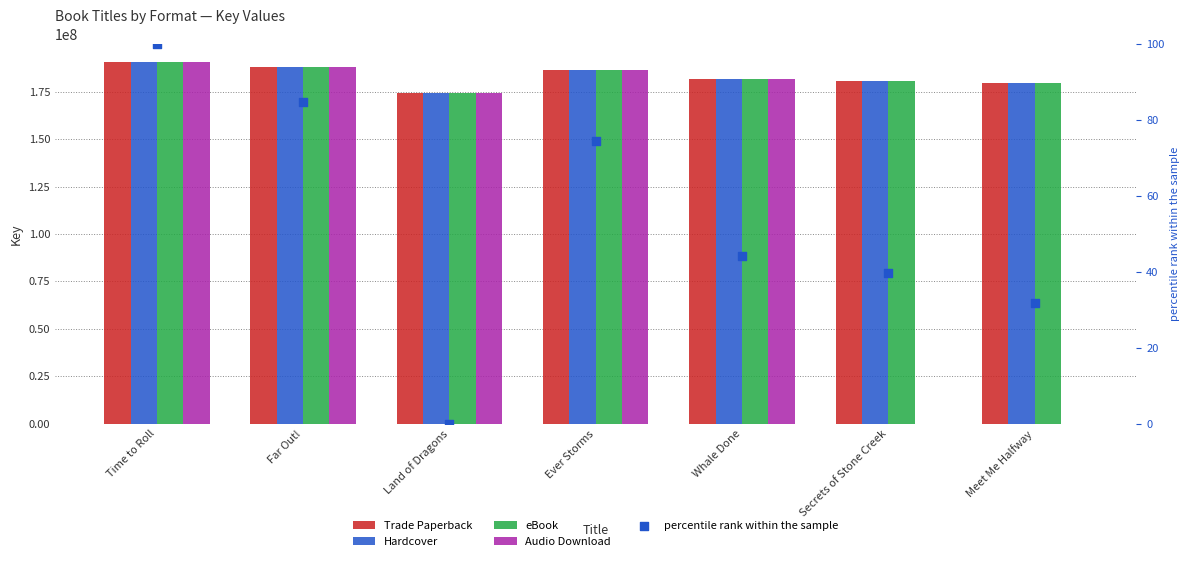

Which series contains the highest Y value?

Trade Paperback